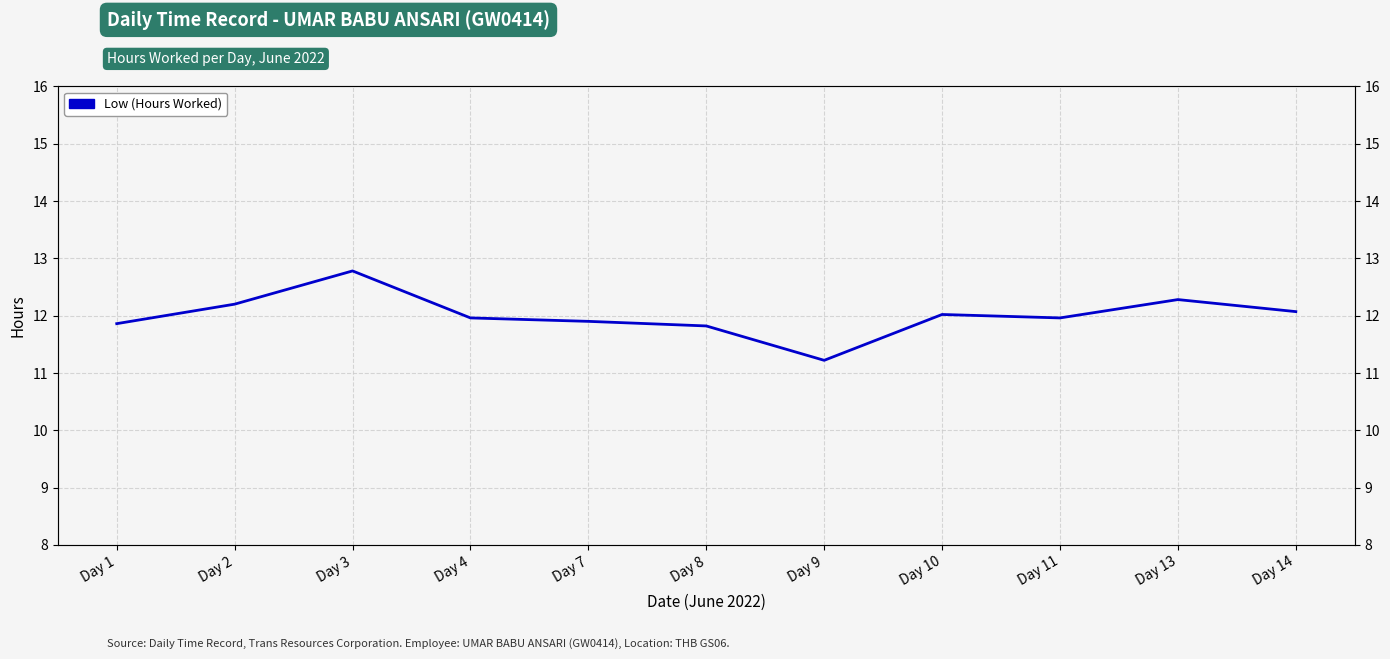

What is the minimum value shown in the chart?

11.2